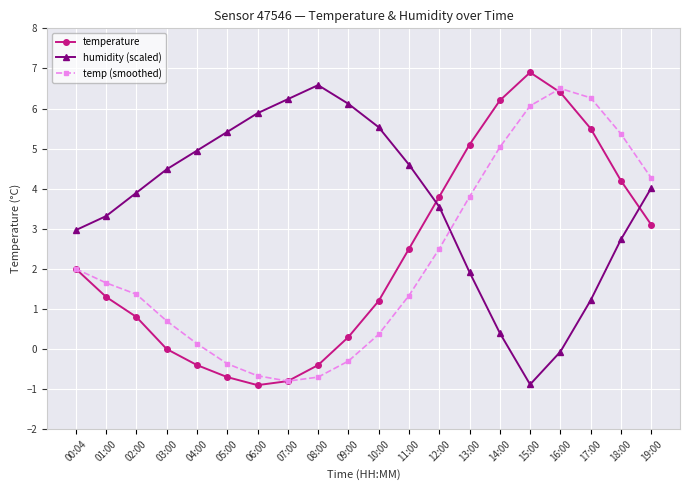

Where is temperature nearest to the value 3?

19:00